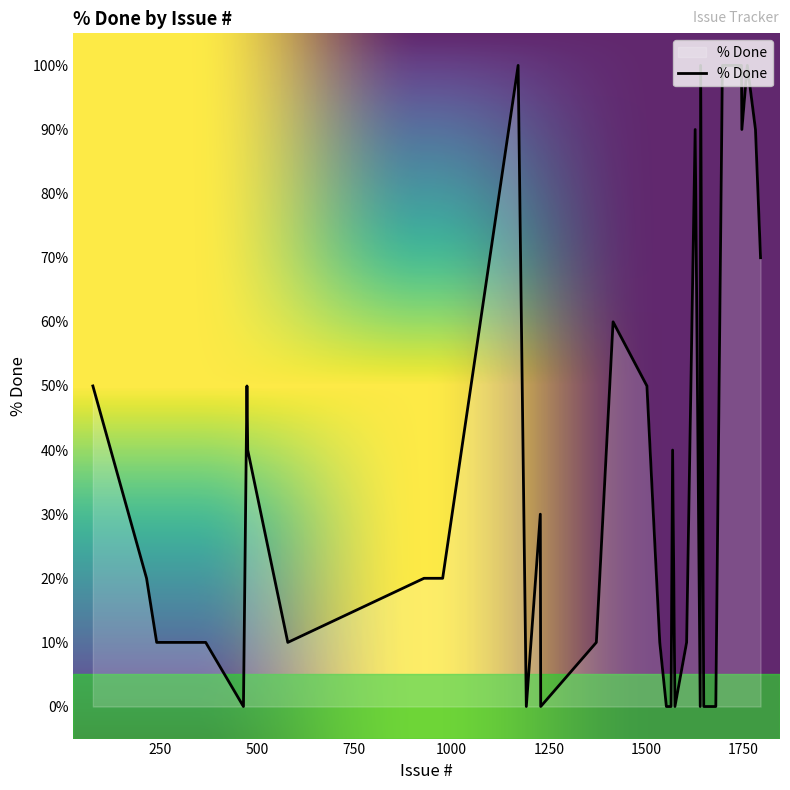

What is the difference between the maximum and minimum values?

100